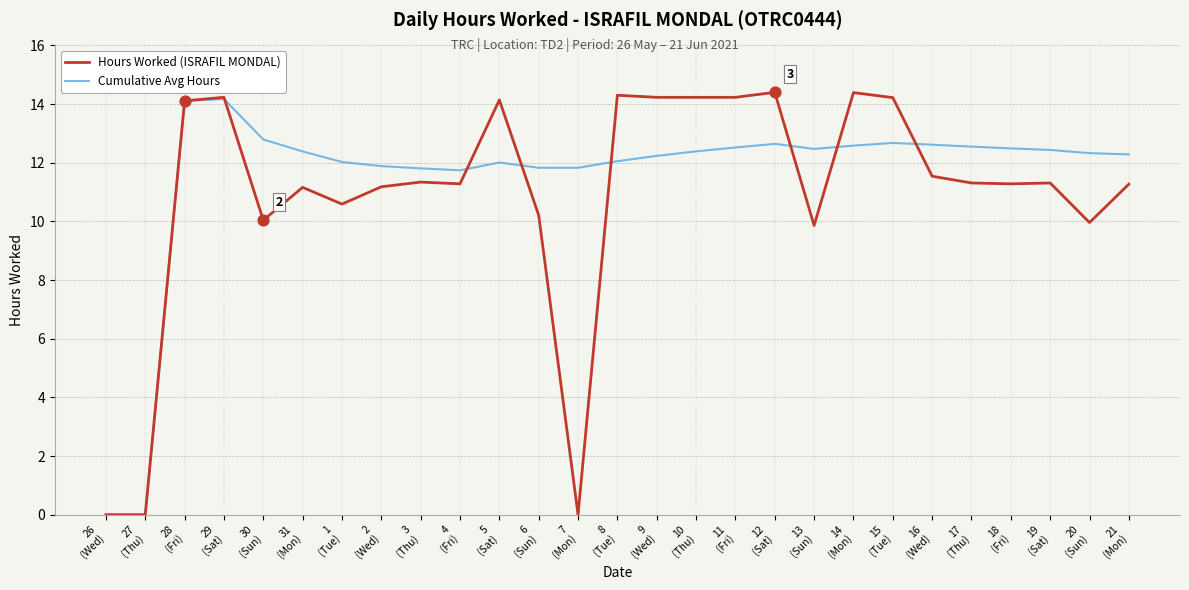

Which series has the largest range (max minus min)?

Hours Worked (ISRAFIL MONDAL)